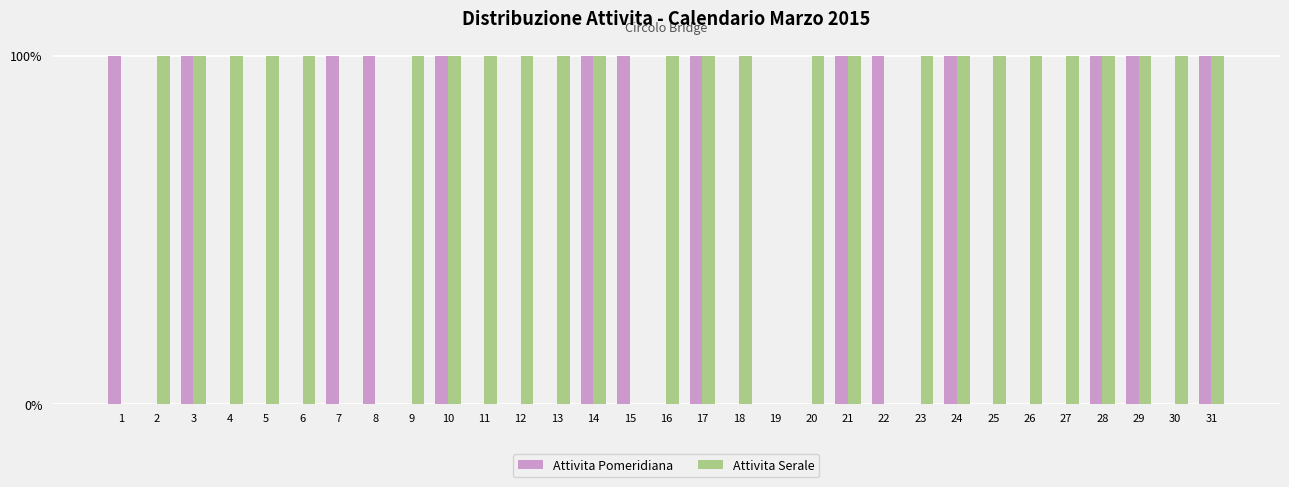

Are the bars horizontal?

No